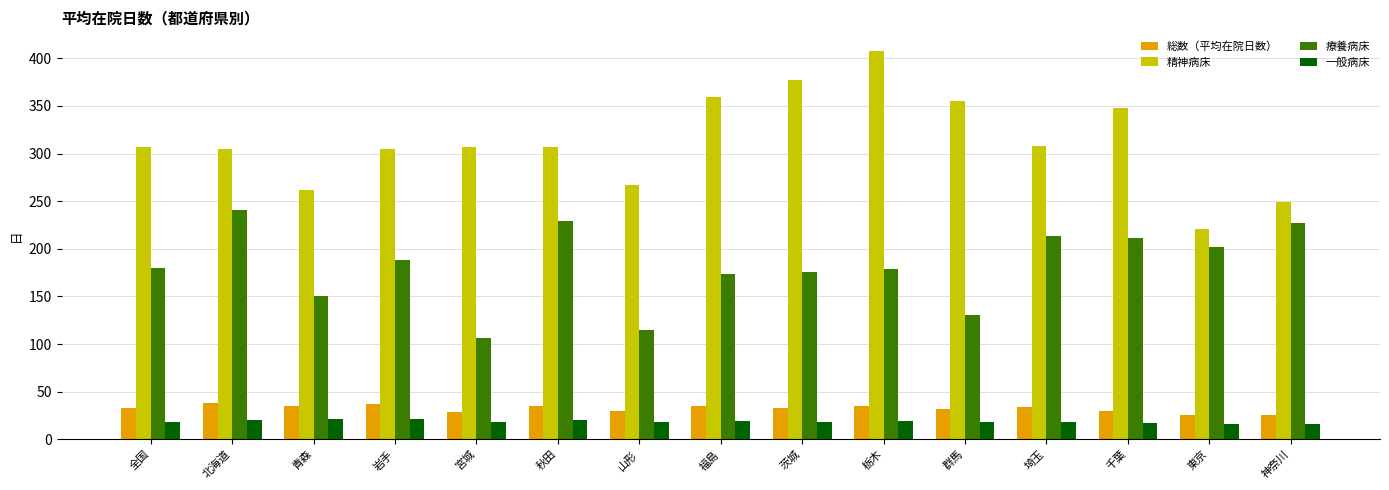

Between 山形 and 千葉, which series saw the biggest shift?

療養病床